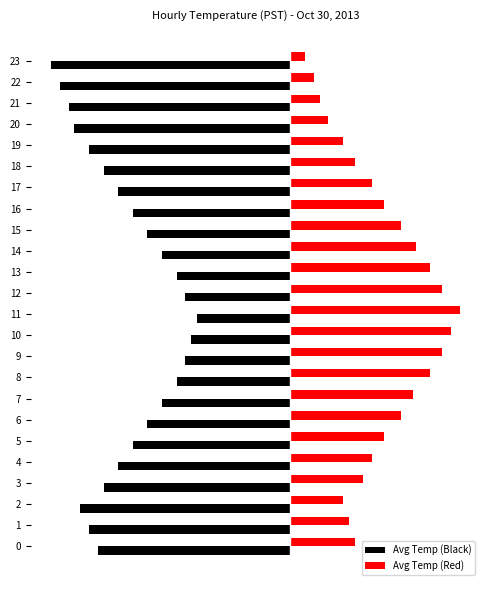

At which label does Avg Temp (Black) first exceed -2?

8